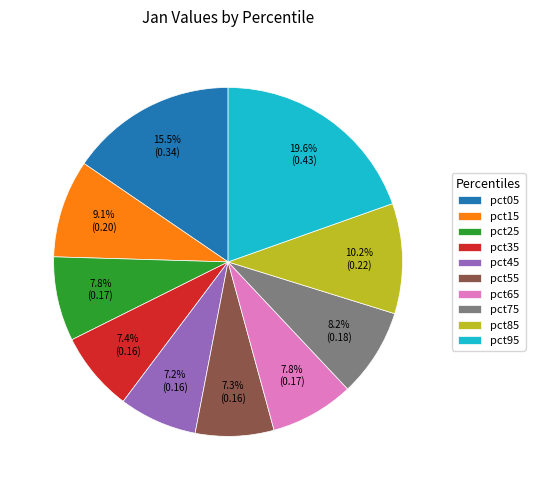

To the nearest percent, what is the average slice percentage?

10%